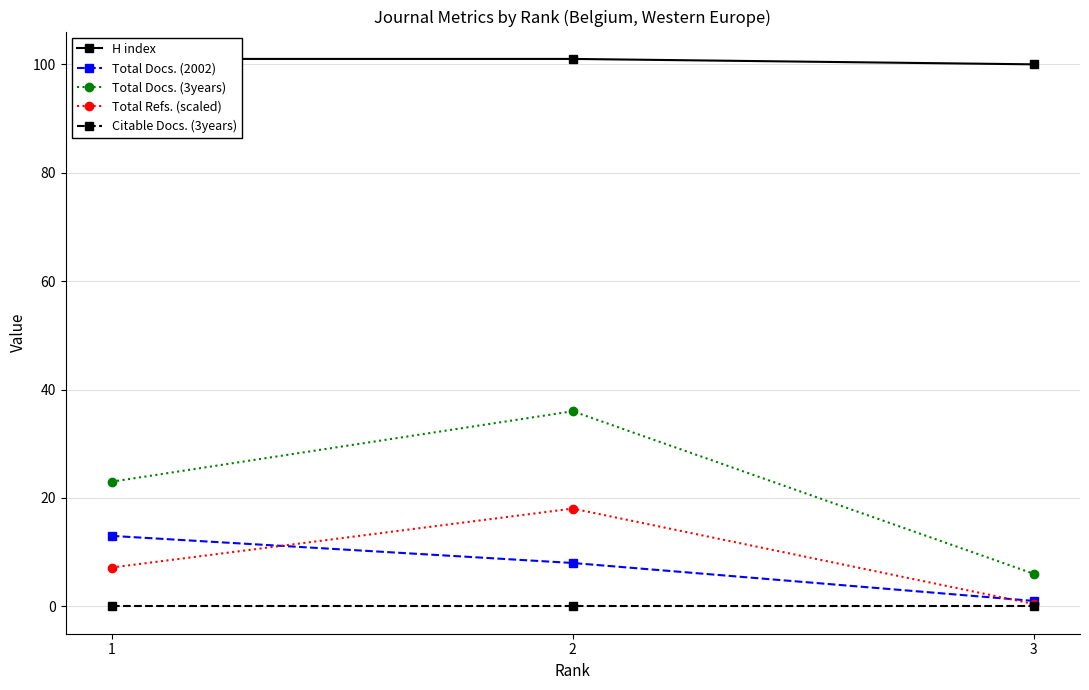

Reading right to left, transcribe all the data shown in this chart.

H index: 3=100.0	2=101.0	1=101.0
Total Docs. (2002): 3=1.0	2=8.0	1=13.0
Total Docs. (3years): 3=6.0	2=36.0	1=23.0
Total Refs. (scaled): 3=0.4	2=18.0	1=7.2
Citable Docs. (3years): 3=0.0	2=0.0	1=0.0